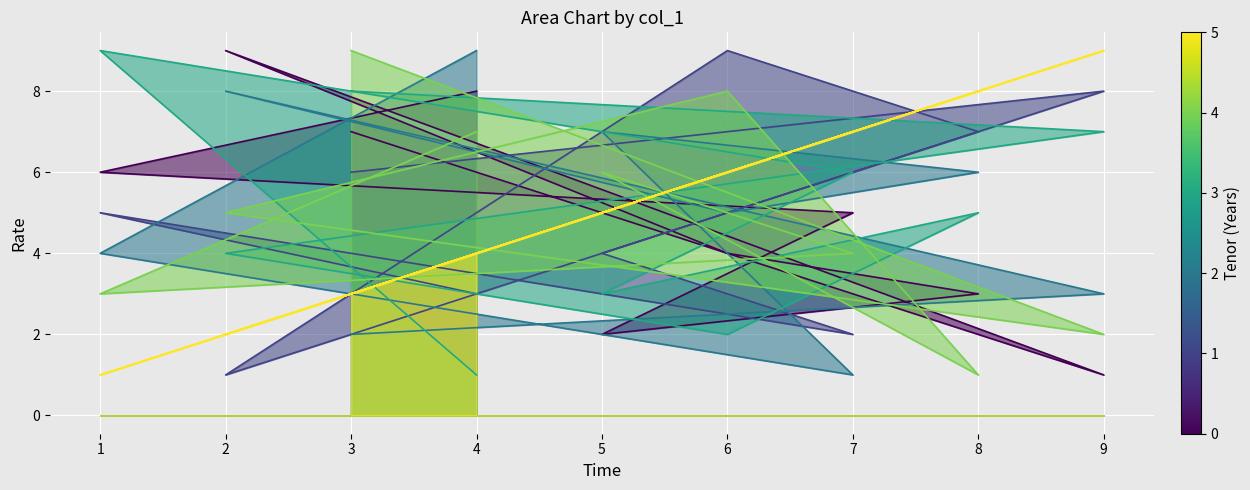

Which label corresponds to the smallest value in the chart?

9